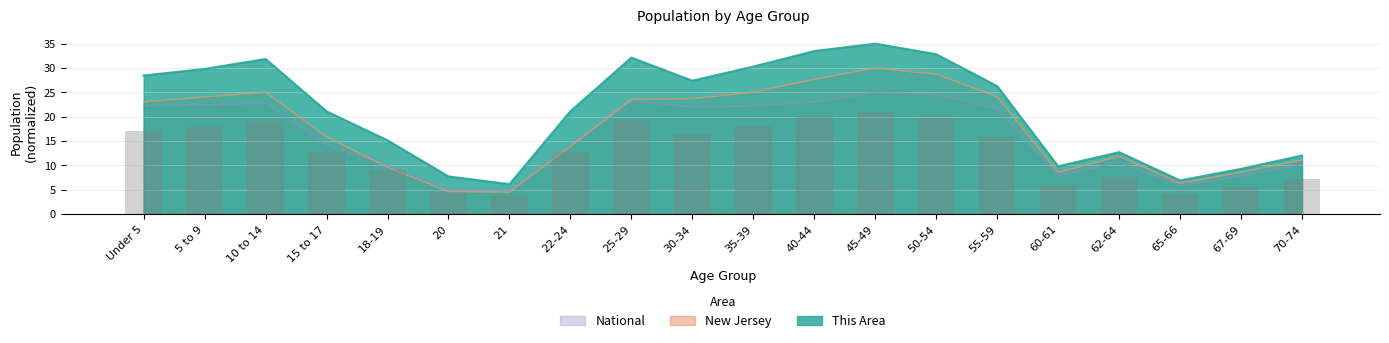

Rank the series at Under 5 from highest to lowest value.

This Area, New Jersey, National